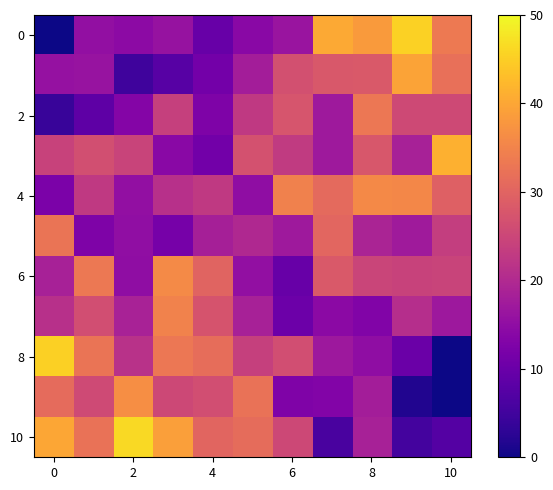

At how many categories does at least one series exceed 46?

1